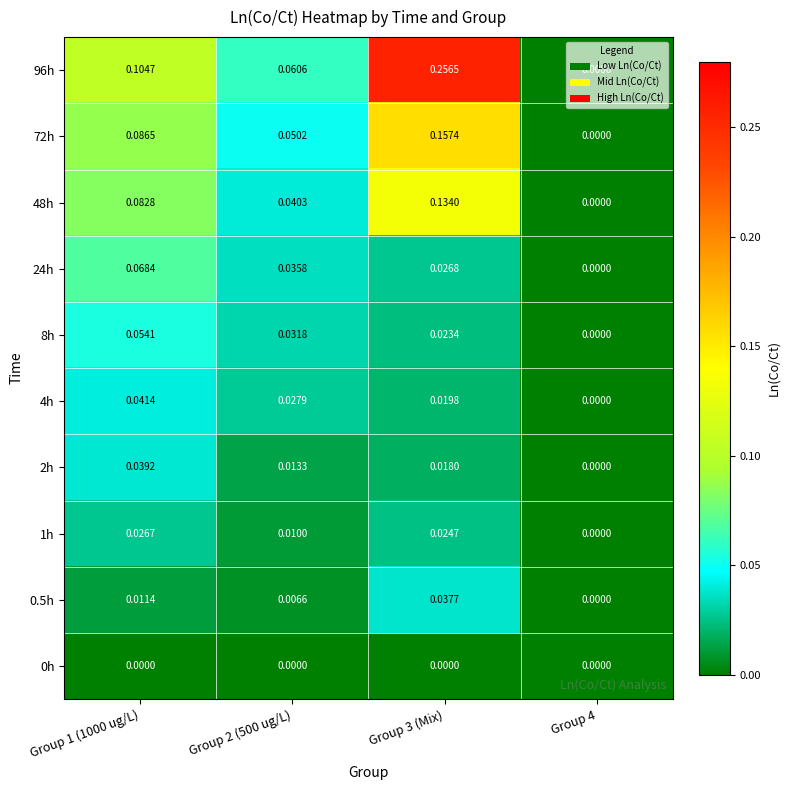

Is the value of 4h at Group 2 (500 ug/L) greater than the value of 48h at Group 1 (1000 ug/L)?

No